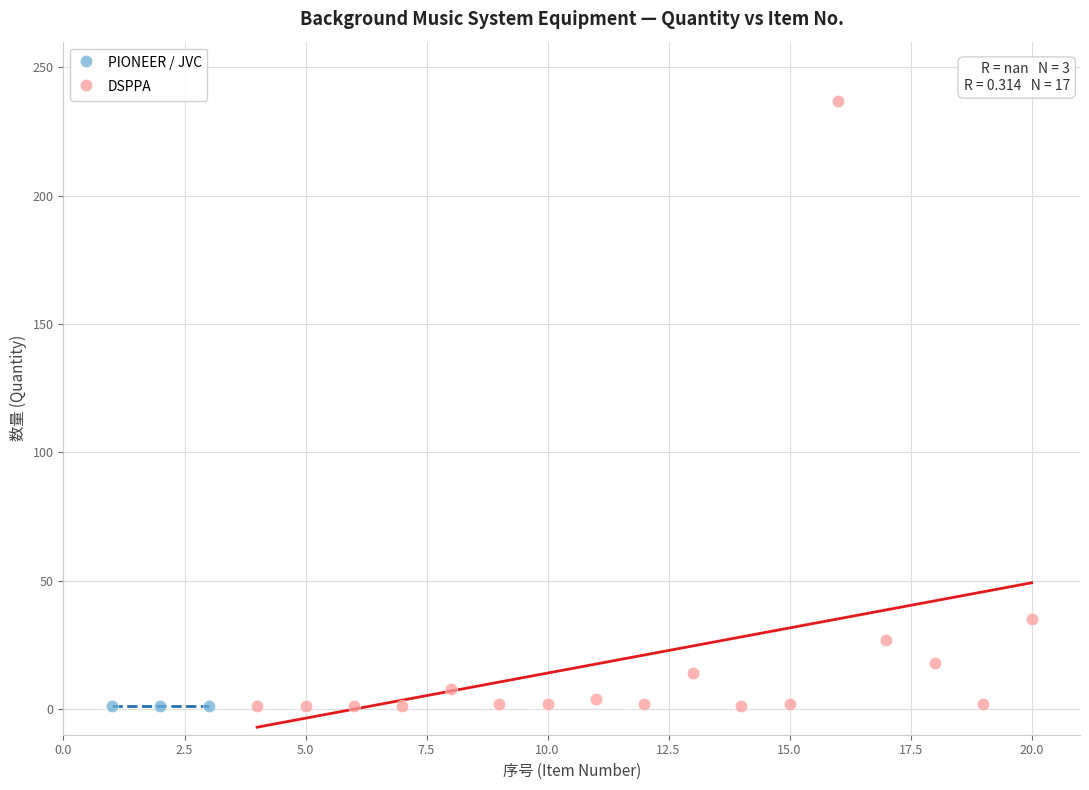

Which series contains the highest Y value?

DSPPA